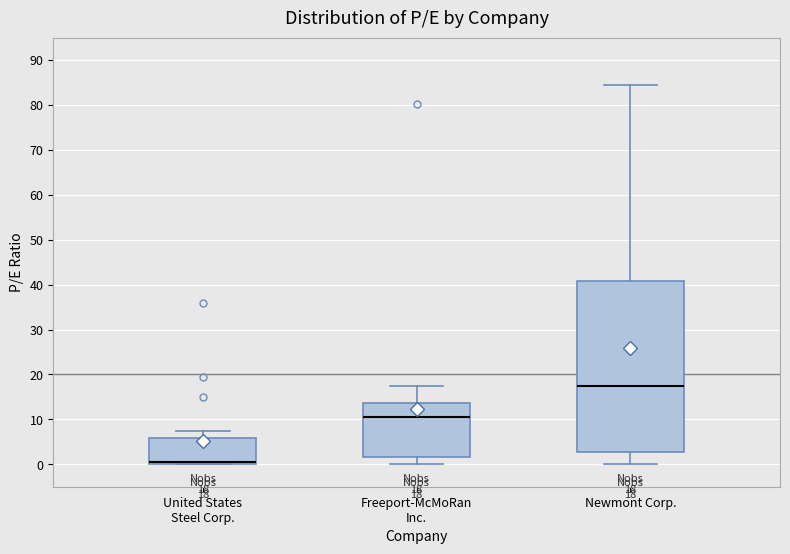

Which box is the tallest, from its lower edge to its upper edge?

Newmont Corp.